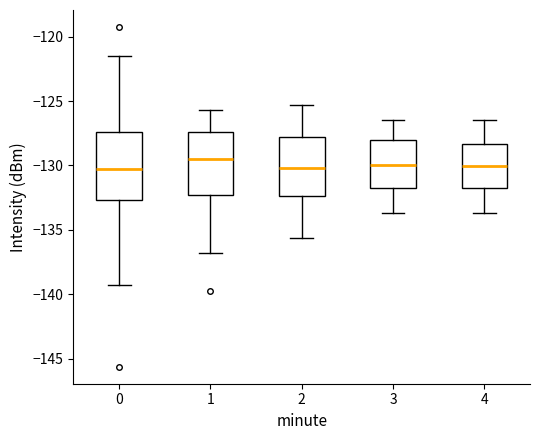

Reading left to right, read every box against the y-axis: the position of its median line, the range the box covers, and the ends of its whiskers. The values are not printed on the chart, so give them approximately, as read against the axis.

0: median -130.5, box -132.5 to -127.5, whiskers -139.5 to -121.5
1: median -129.5, box -132.5 to -127.5, whiskers -137.0 to -125.5
2: median -130.0, box -132.5 to -128.0, whiskers -135.5 to -125.5
3: median -130.0, box -132.0 to -128.0, whiskers -133.5 to -126.5
4: median -130.0, box -131.5 to -128.5, whiskers -133.5 to -126.5